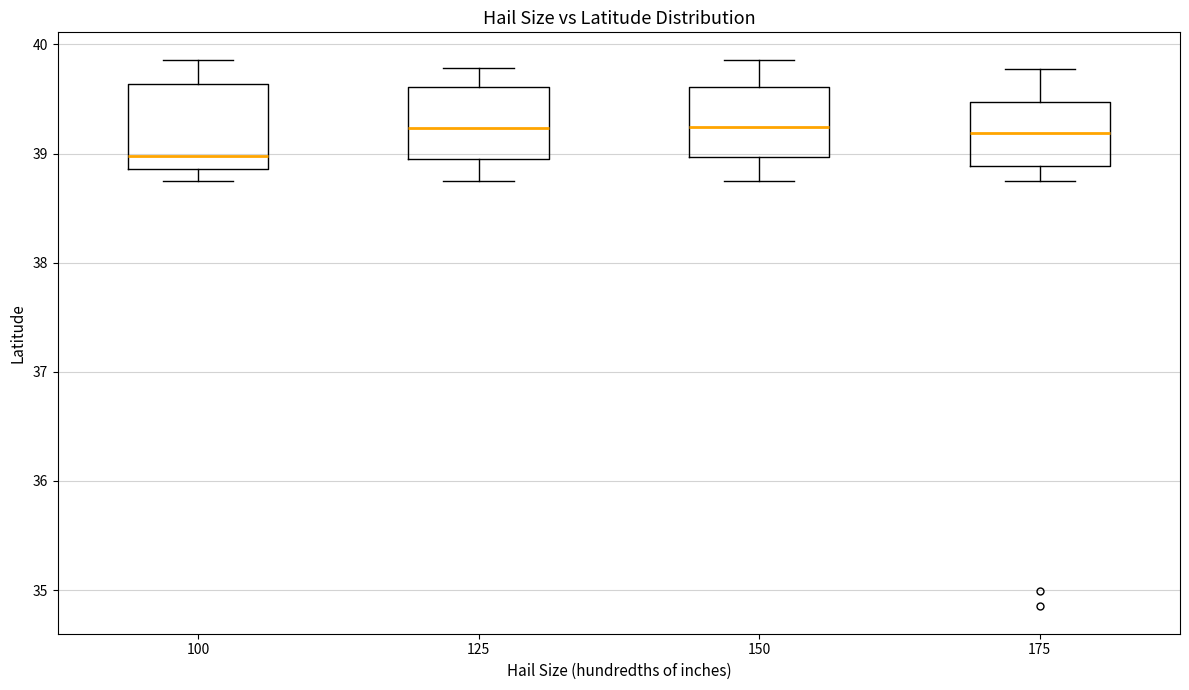

Which box has the lowest median line?

100